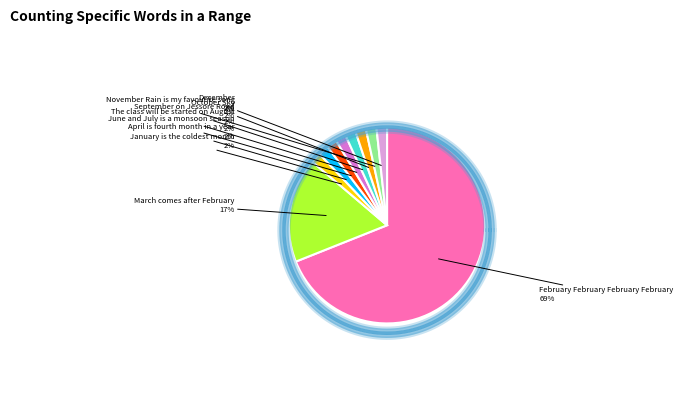

What percentage is the April is fourth month in a year slice, to the nearest percent?

2%